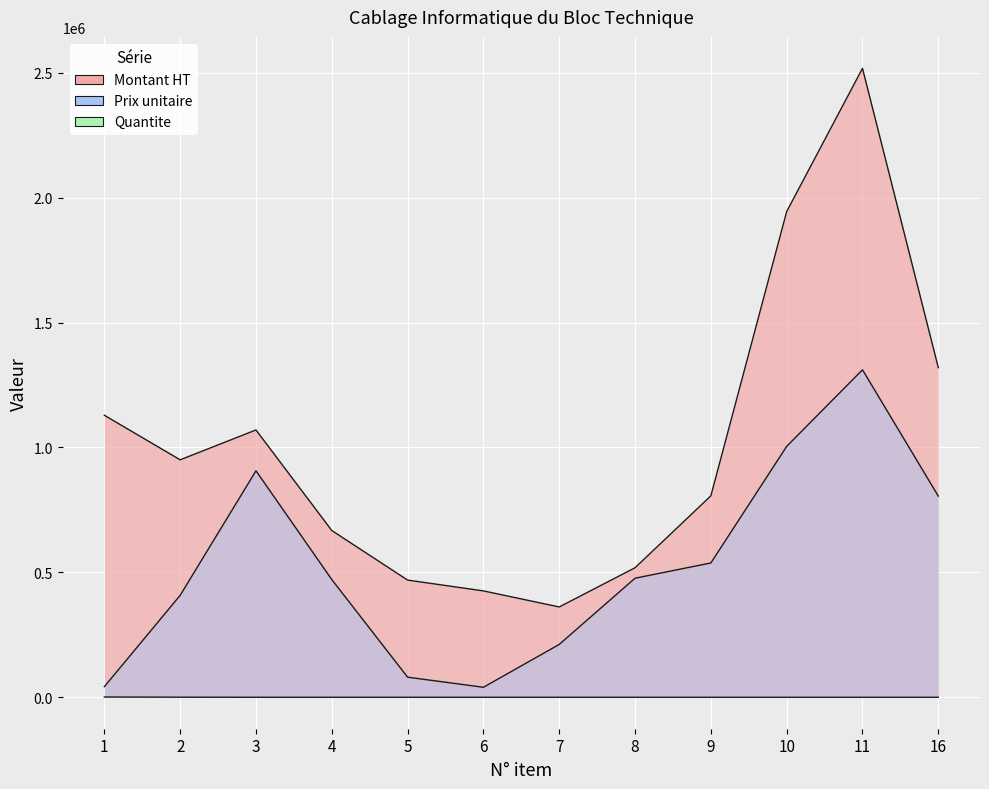

True or false: Montant HT and Quantite cross at least once.

False